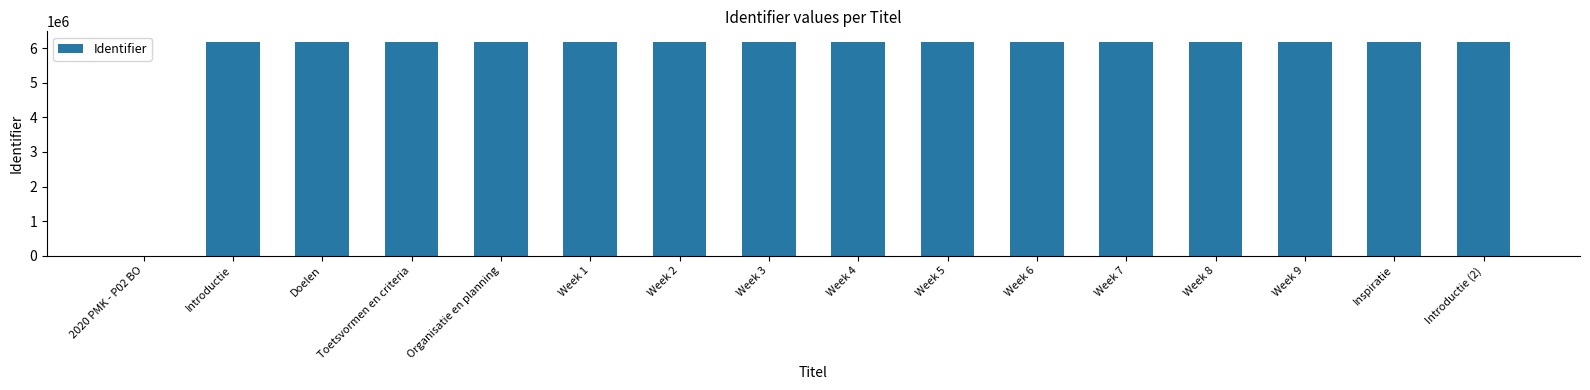

What is the greatest value displayed?

6179094